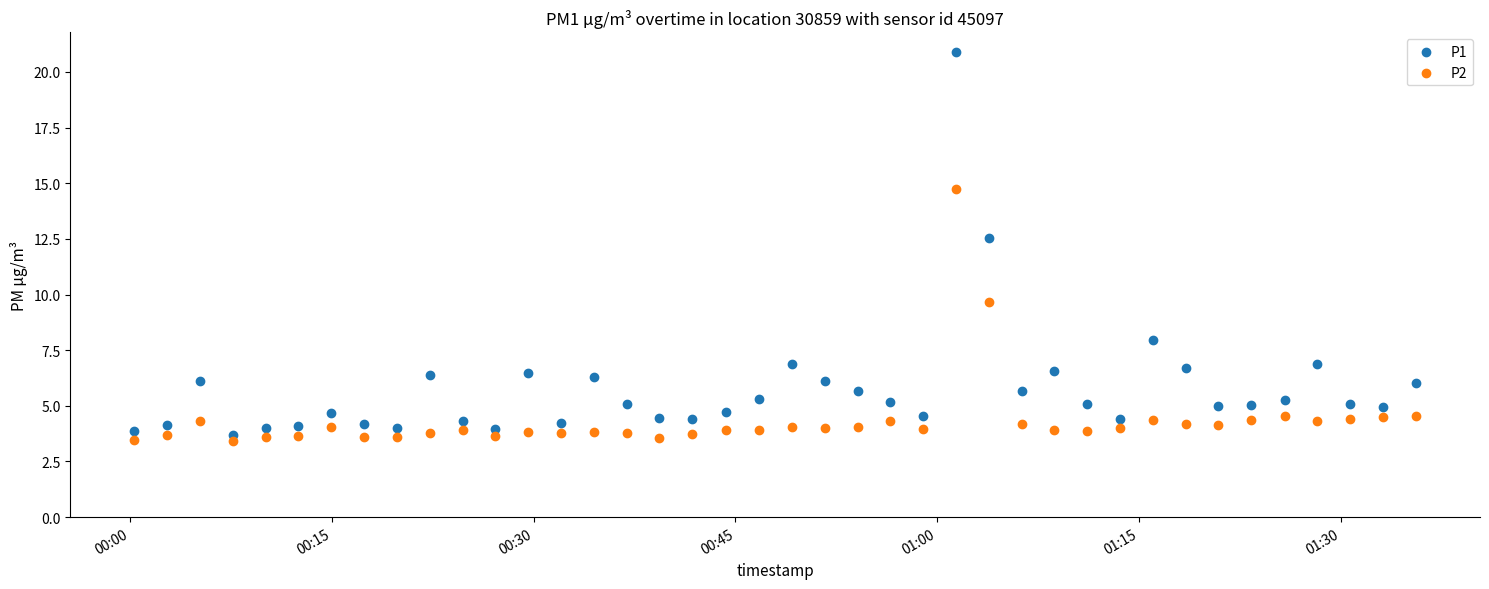

Which series has the widest spread of Y values?

P1